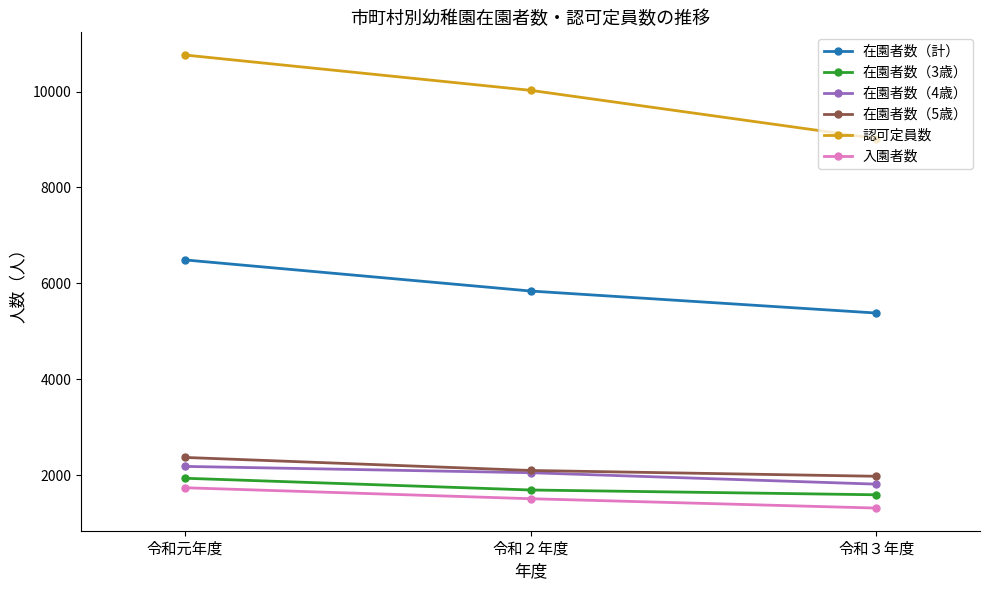

True or false: 入園者数 has a value of 1314 at 令和３年度.

True